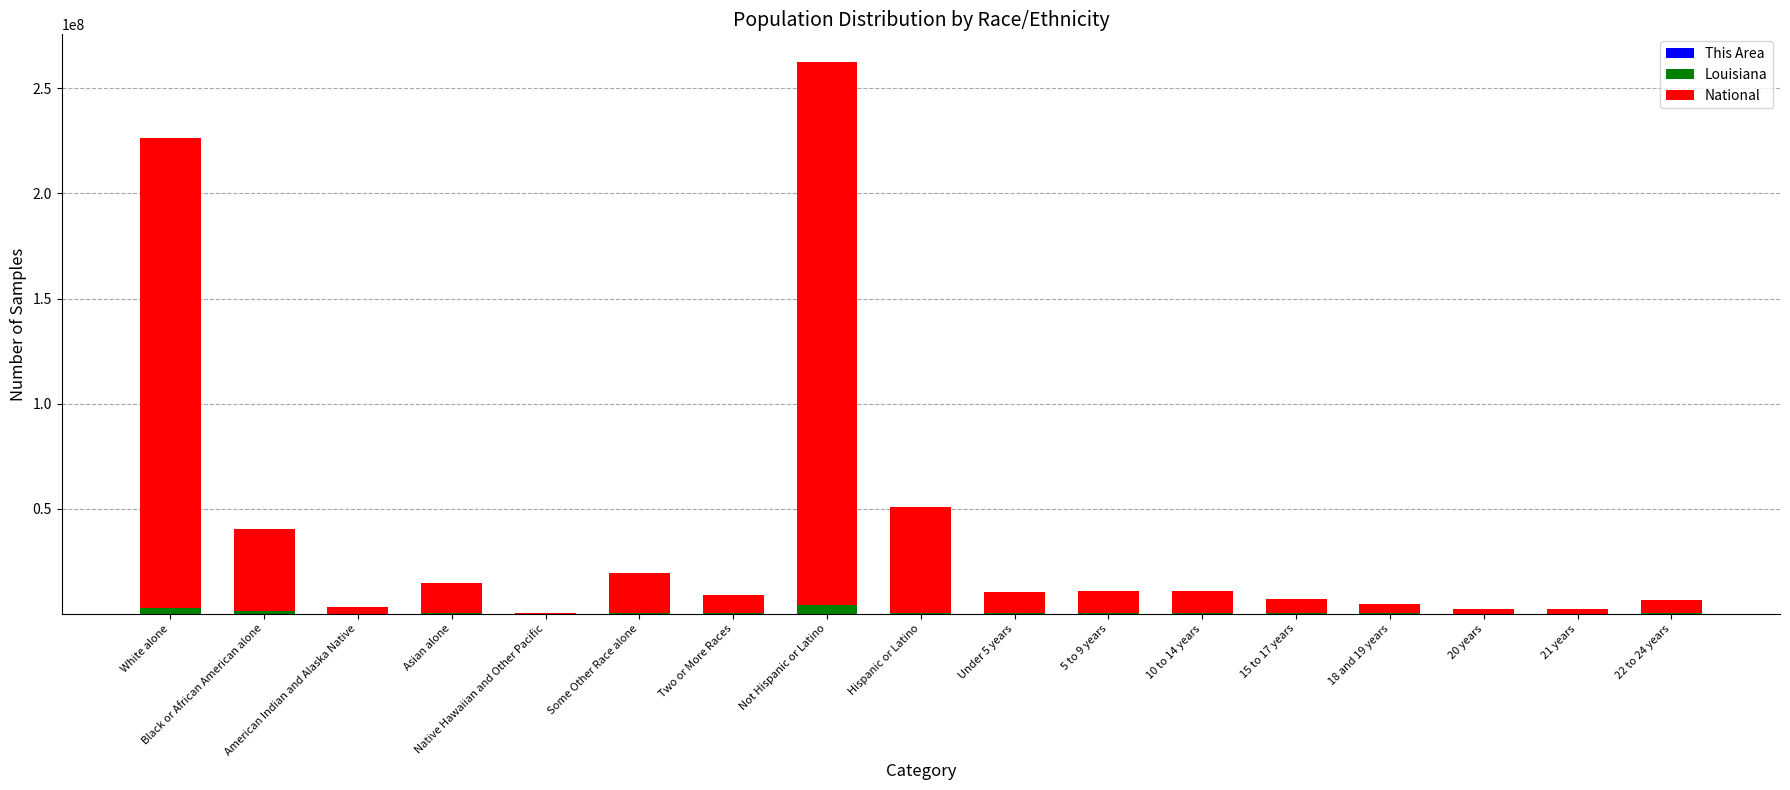

At which category is the sum across all series the highest?

Not Hispanic or Latino